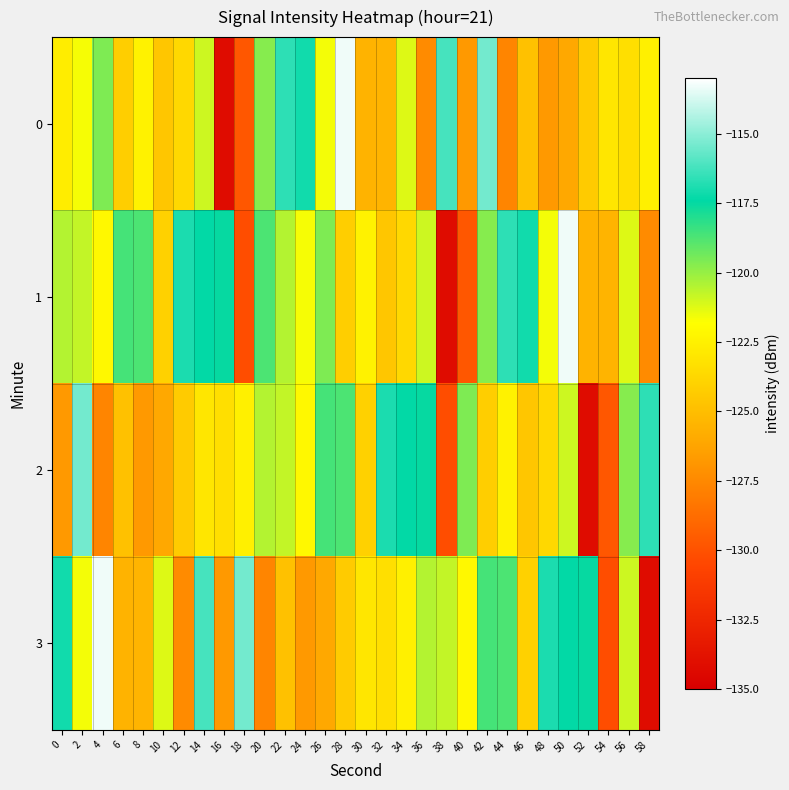

How many data points does each series have?

30